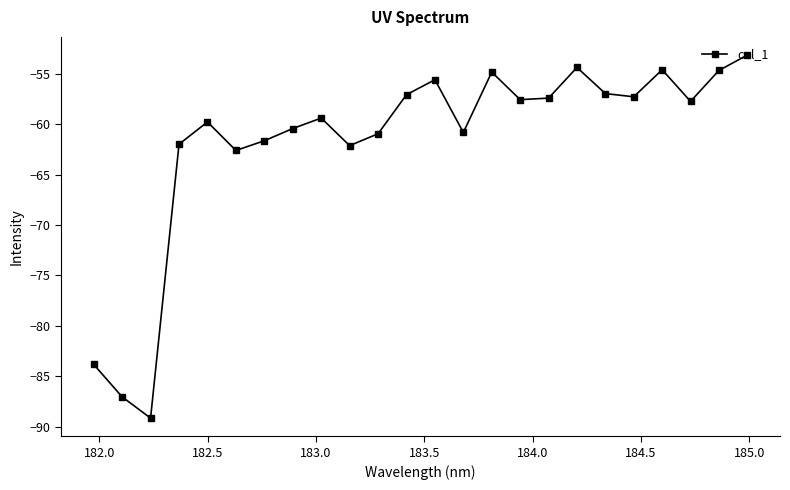

What is the greatest value displayed?

-53.2